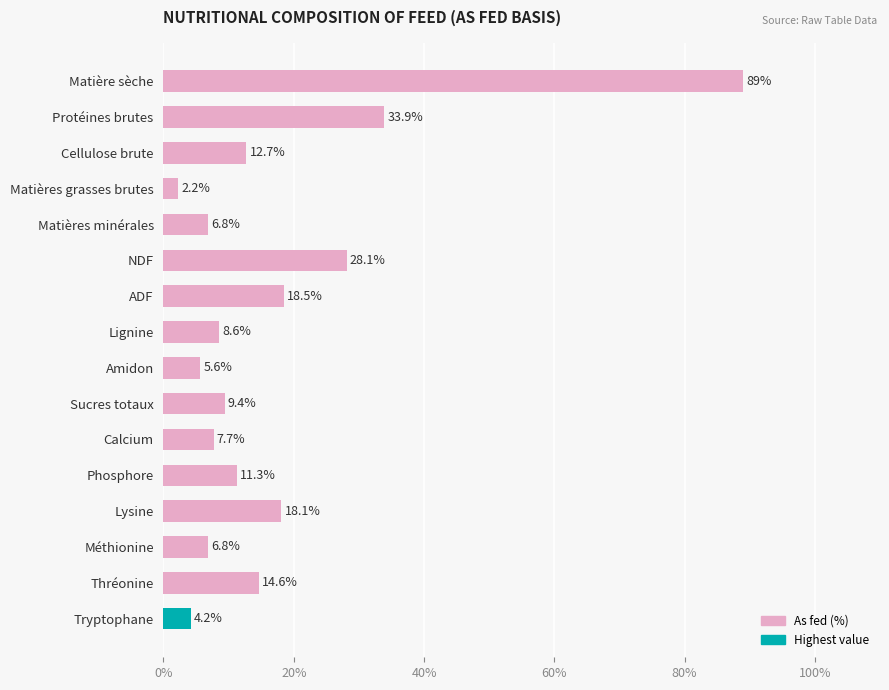

Which has a higher value, Matières minérales or Tryptophane?

Matières minérales